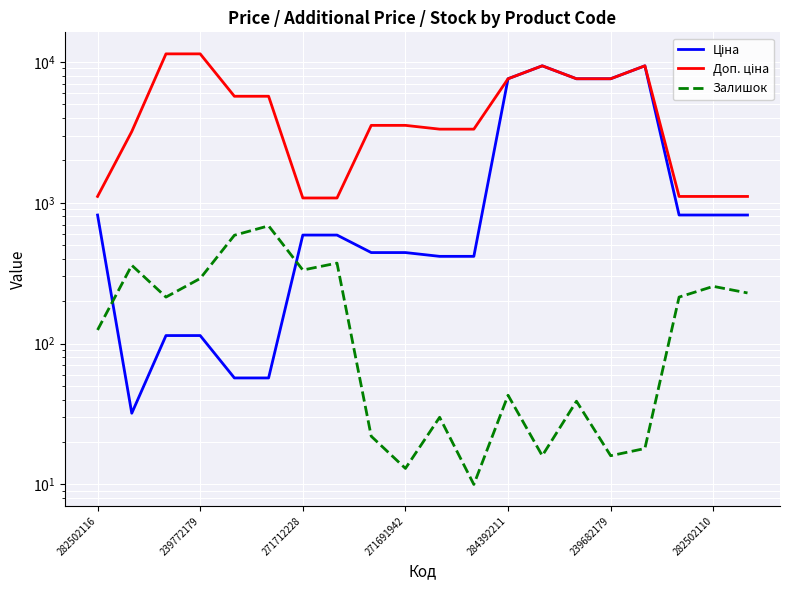

At how many categories does at least one series exceed 10690?

2